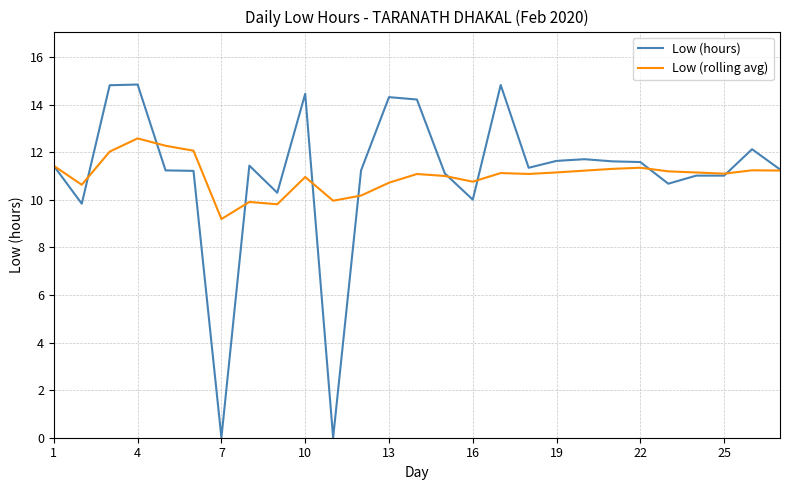

What is the difference between the second highest and second lowest values in the Low (hours) series?

14.8